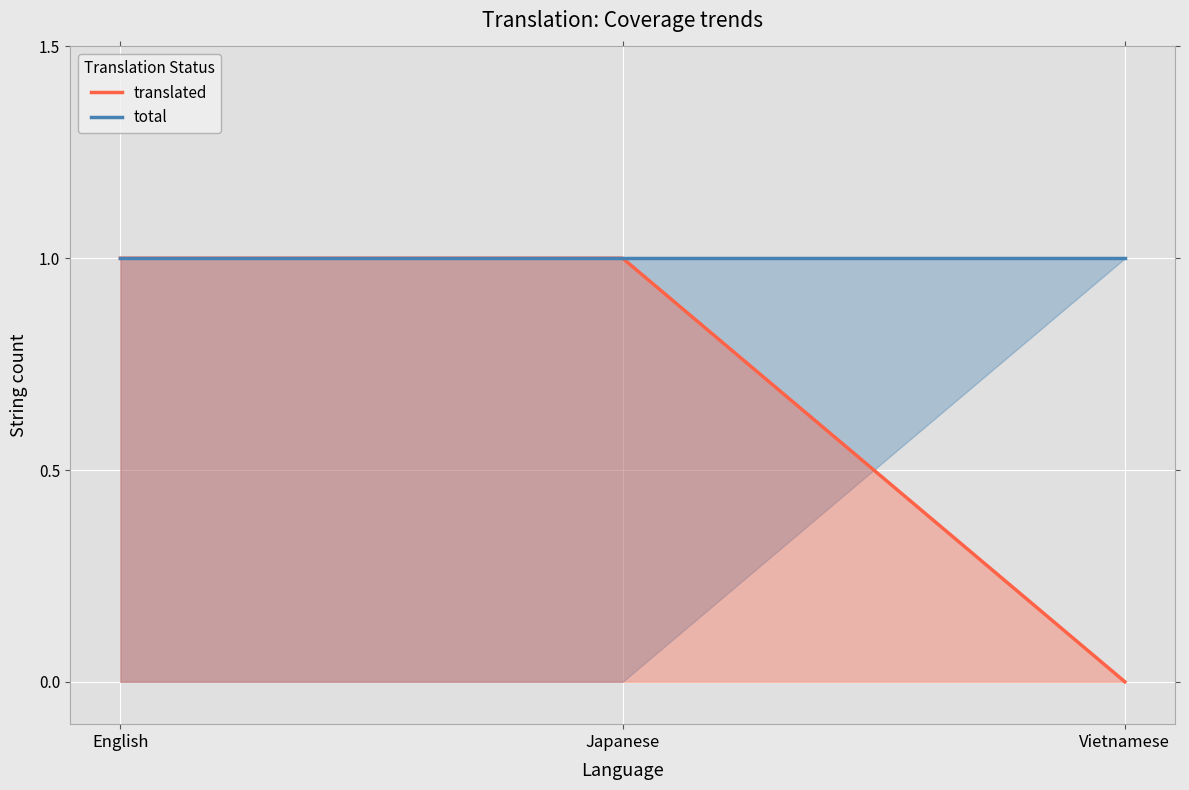

Between Japanese and Vietnamese, which series saw the biggest shift?

translated